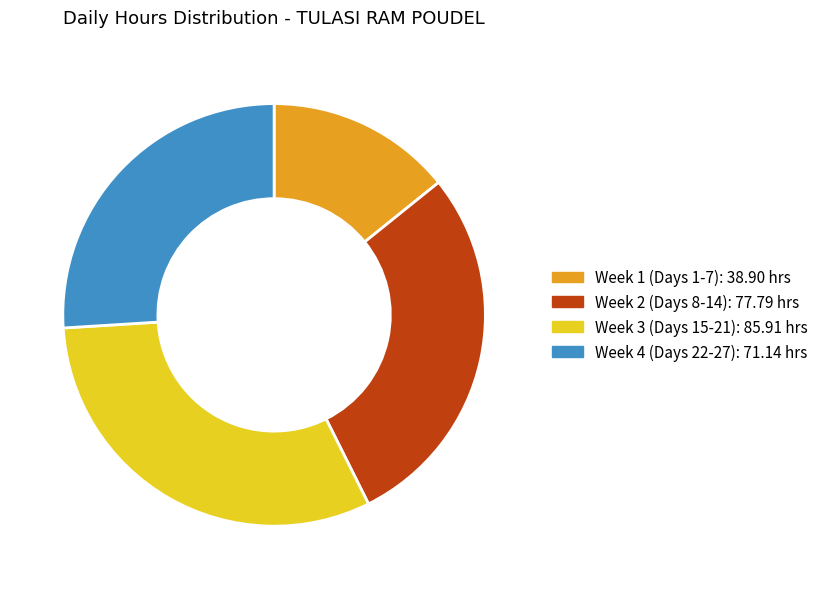

Is there any slice that represents more than half of the pie?

No